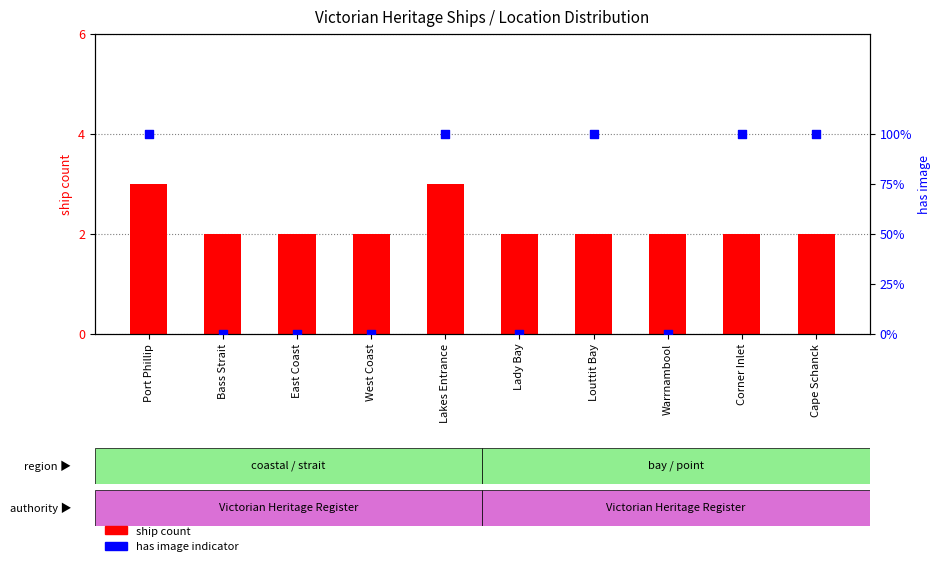

Which series contains the highest Y value?

has image (% indicator)